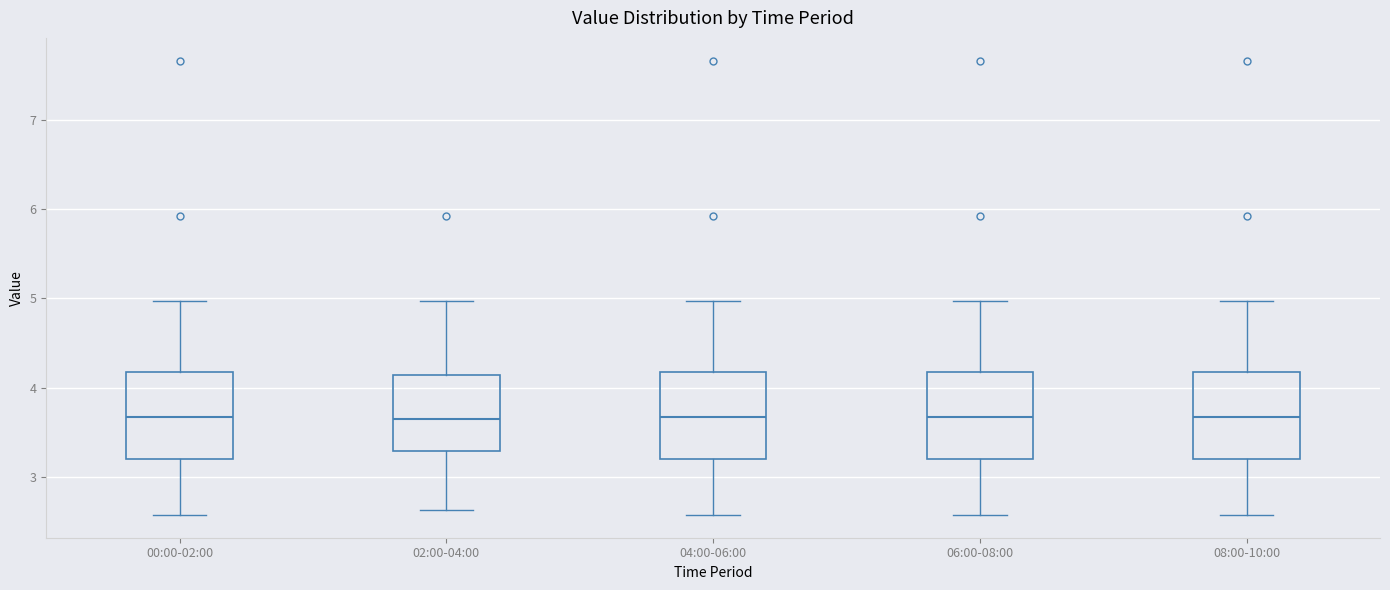

Reading left to right, transcribe this box plot: for each box, give where its median line is, the range the box spans, and where its two whiskers end, as read against the y-axis. The values are not printed on the chart, so give them approximately, as read against the axis.

00:00-02:00: median 3.7, box 3.2 to 4.2, whiskers 2.6 to 5.0
02:00-04:00: median 3.7, box 3.3 to 4.1, whiskers 2.6 to 5.0
04:00-06:00: median 3.7, box 3.2 to 4.2, whiskers 2.6 to 5.0
06:00-08:00: median 3.7, box 3.2 to 4.2, whiskers 2.6 to 5.0
08:00-10:00: median 3.7, box 3.2 to 4.2, whiskers 2.6 to 5.0